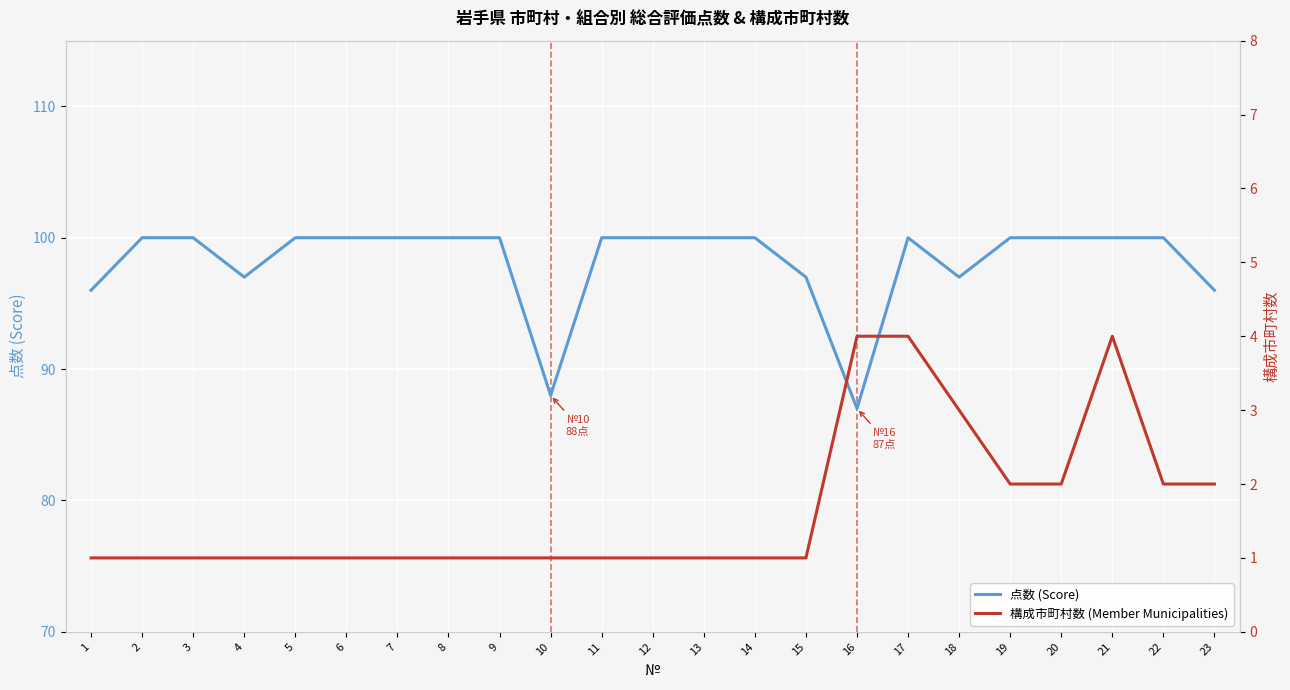

Which series has the largest total across all categories?

点数 (Score)